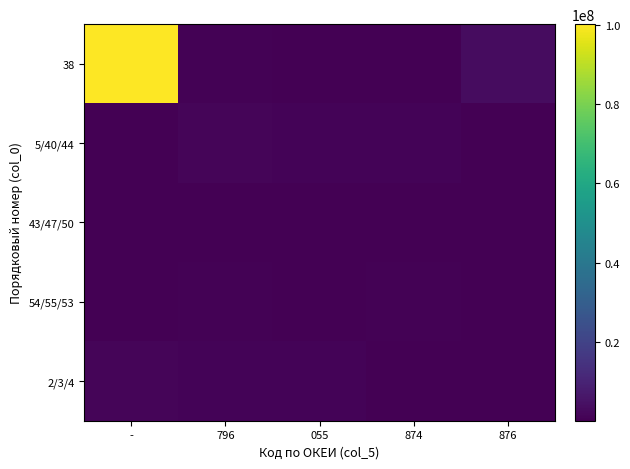

At how many categories does at least one series exceed 80537783?

1